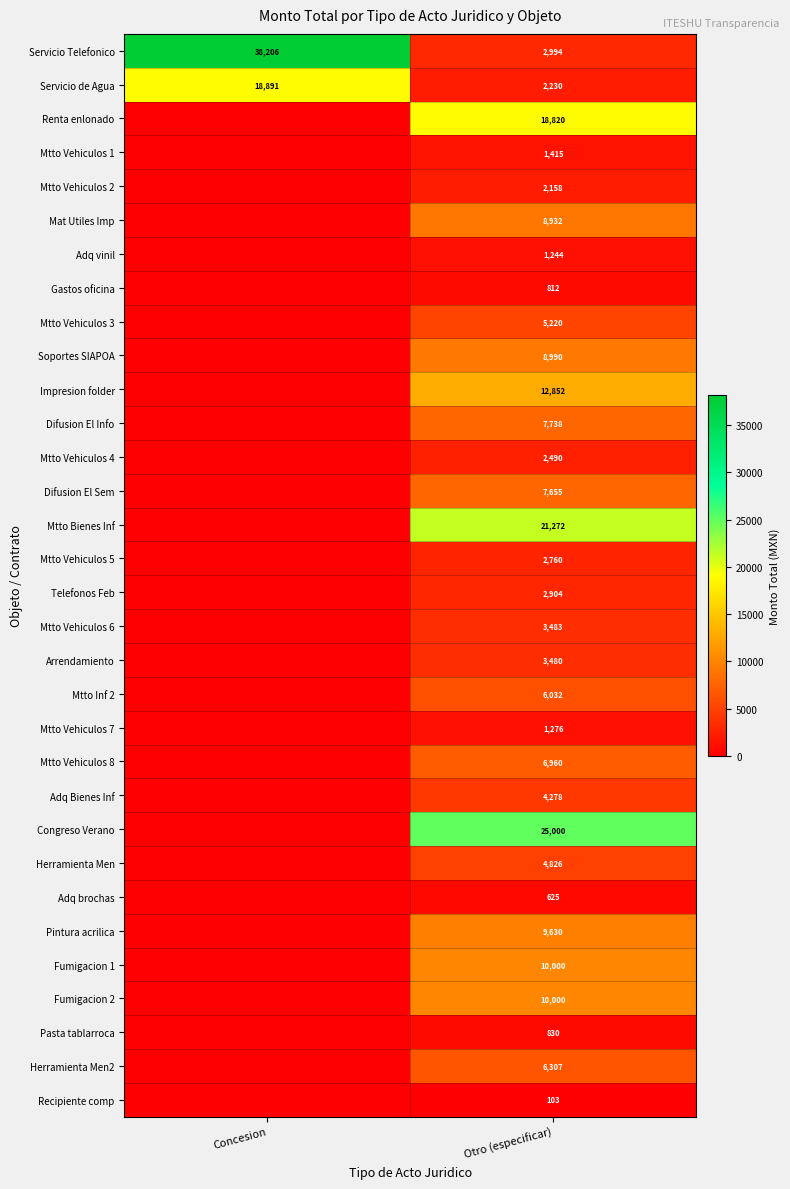

What is the maximum value for Servicio Telefonico?

38206